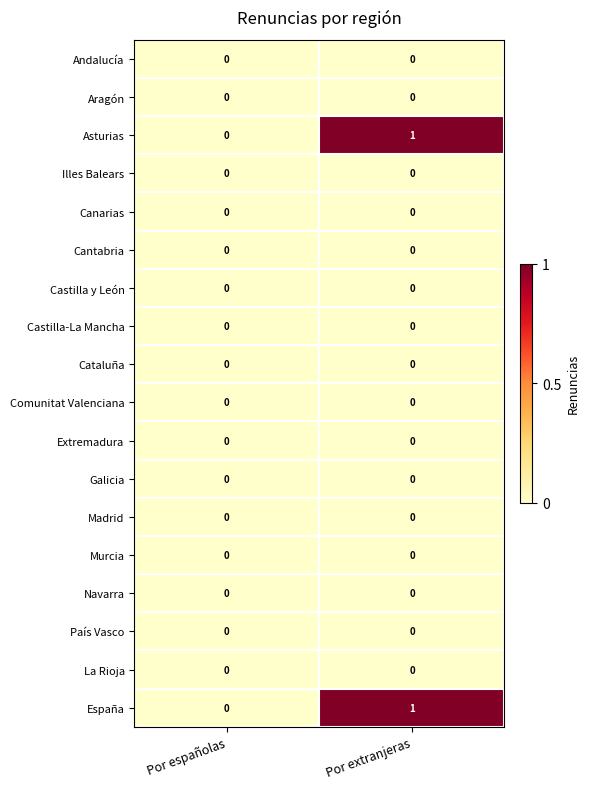

Is it true that Navarra equals 0 at Por españolas?

True